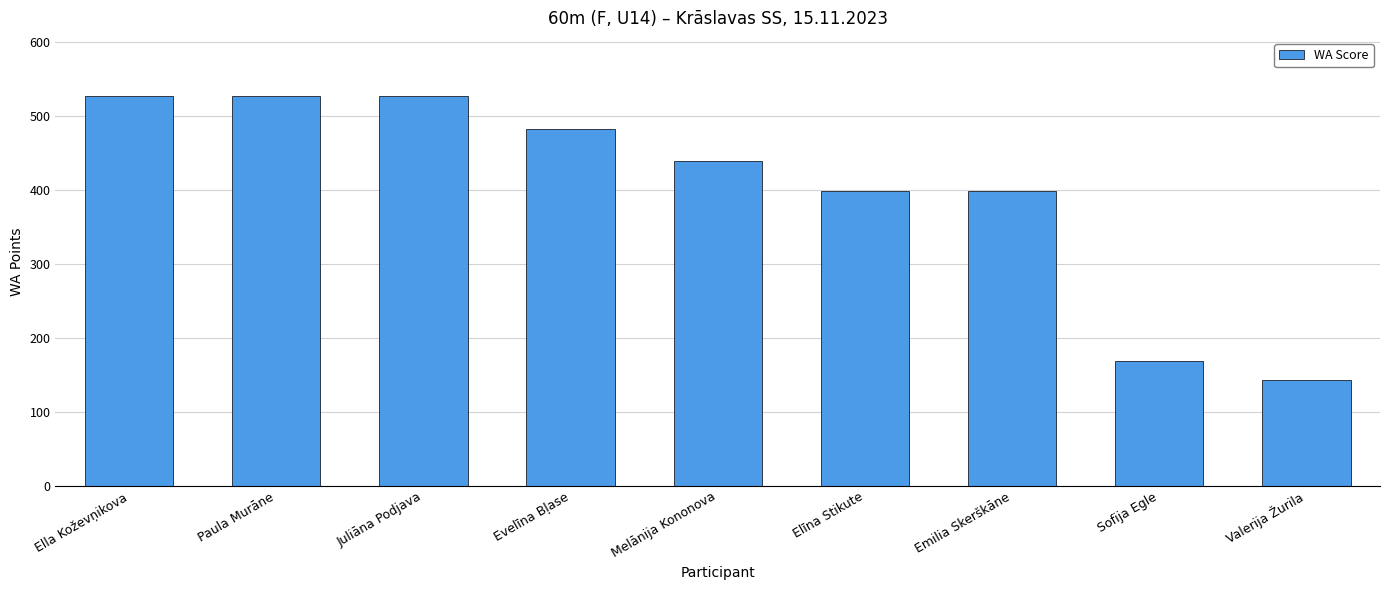

Reading left to right, extract all data points from this chart.

526	526	526	482	439	398	398	168	143